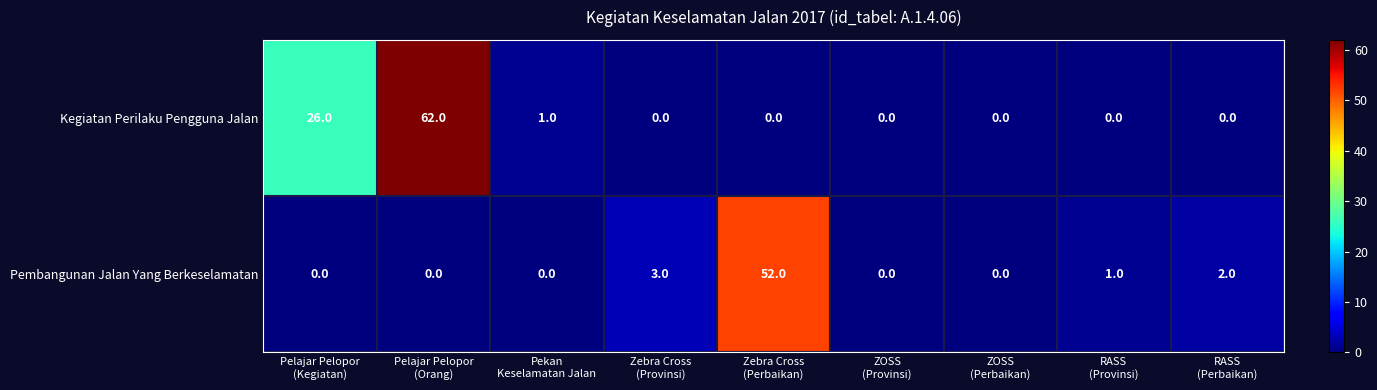

Which series has the largest total across all categories?

Kegiatan Perilaku Pengguna Jalan